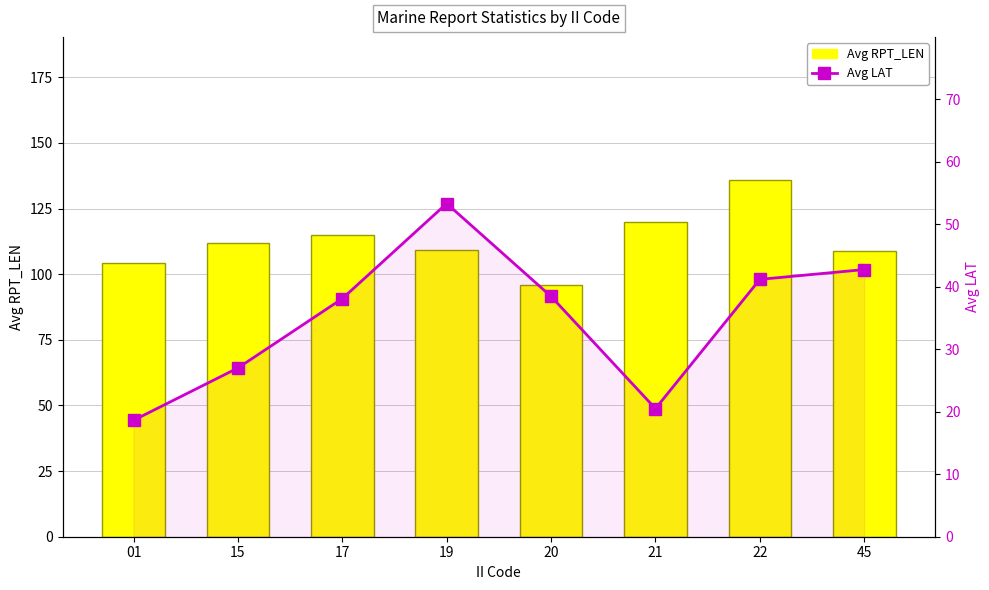

What is the difference between the Avg RPT_LEN values at 20 and 01?

8.4